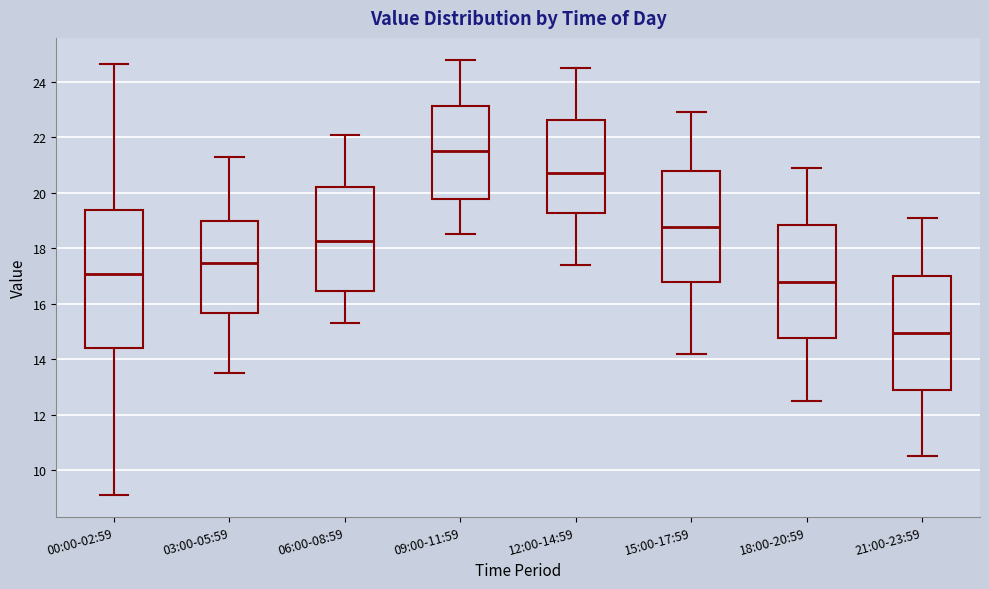

Which box's median line is the highest?

09:00-11:59